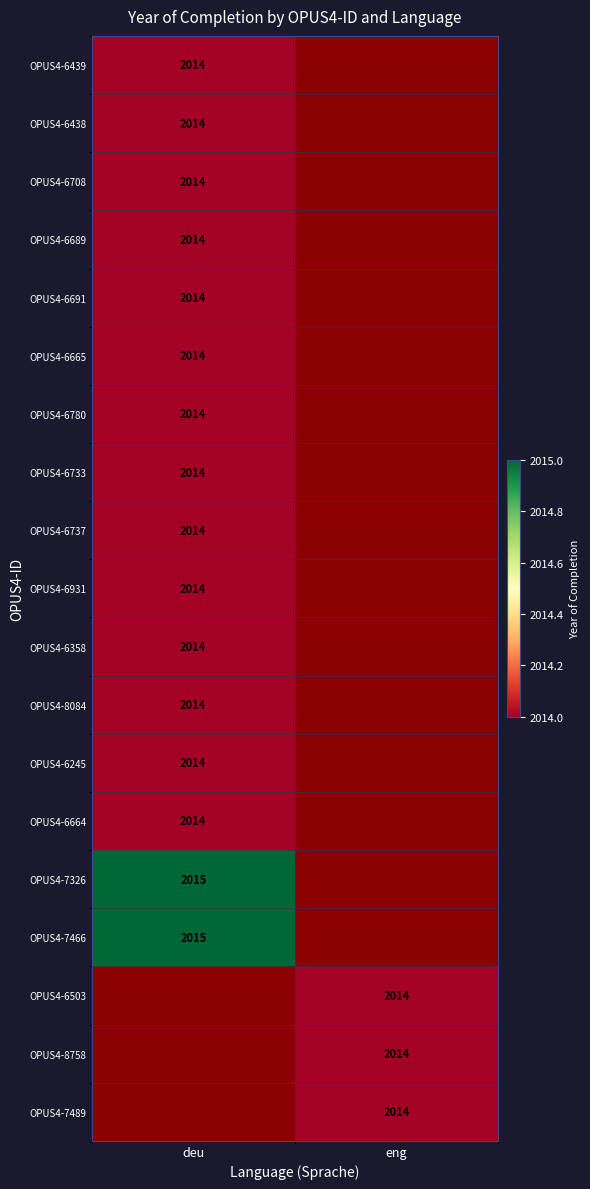

The OPUS4-6691 series shows 2014 at deu. True or false?

True